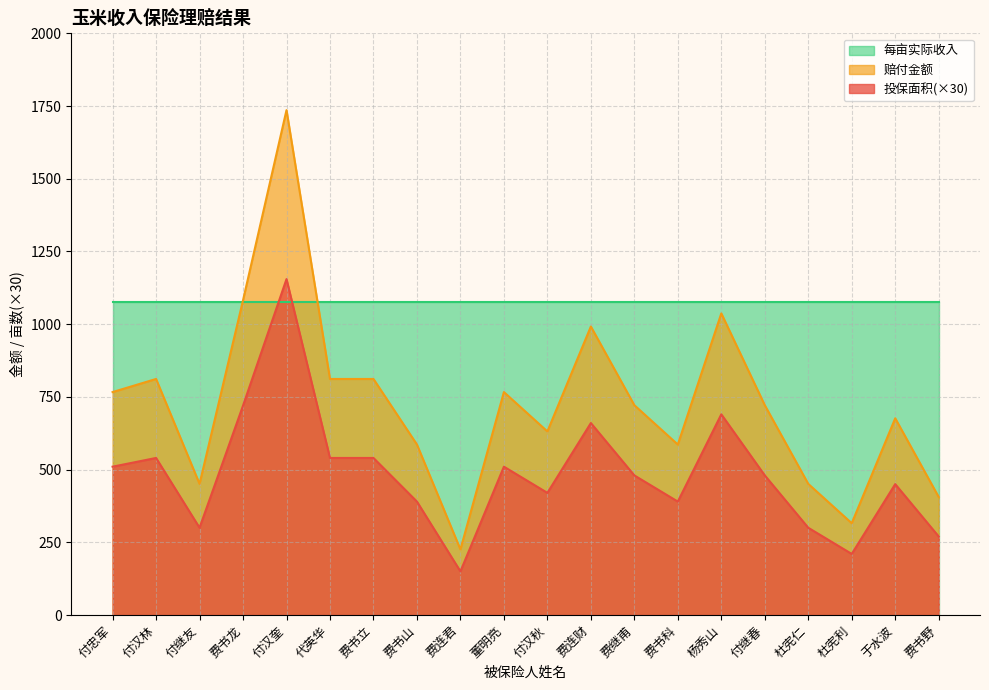

What is the approximate value of 赔付金额 at 杜宪仁?

450.9